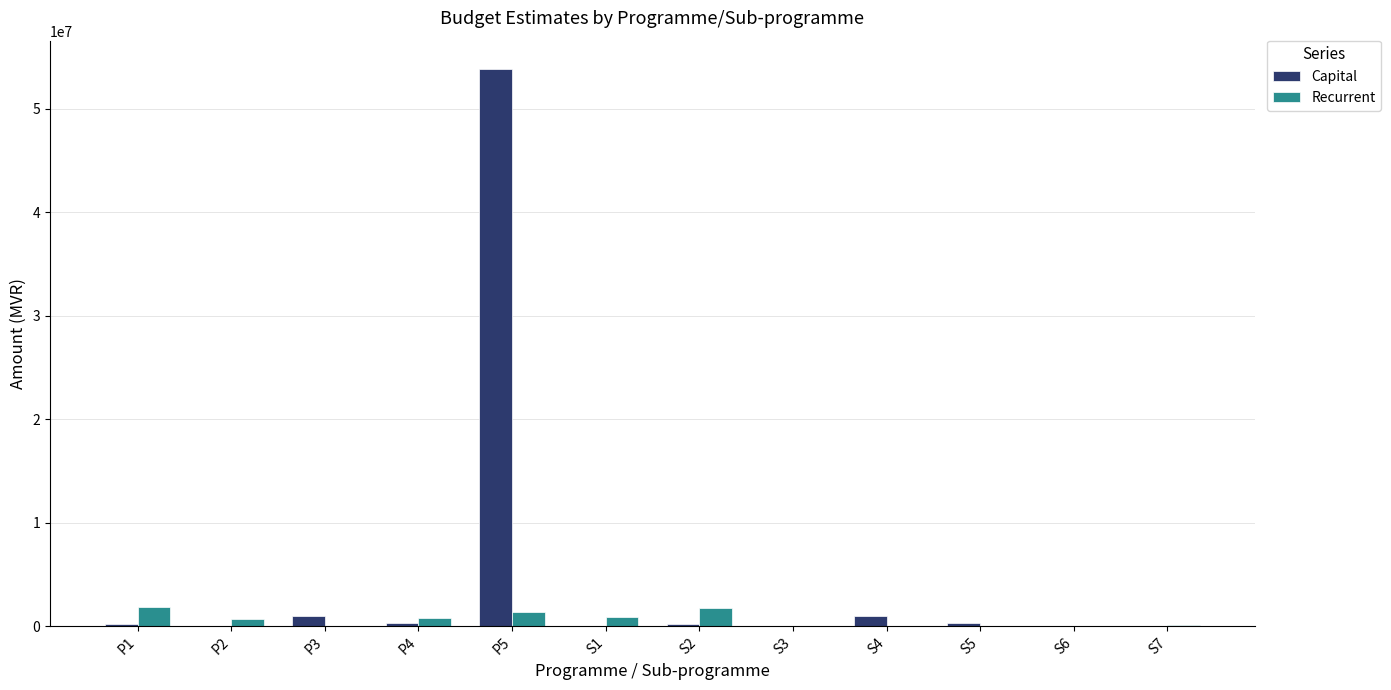

Does the chart contain stacked bars?

No